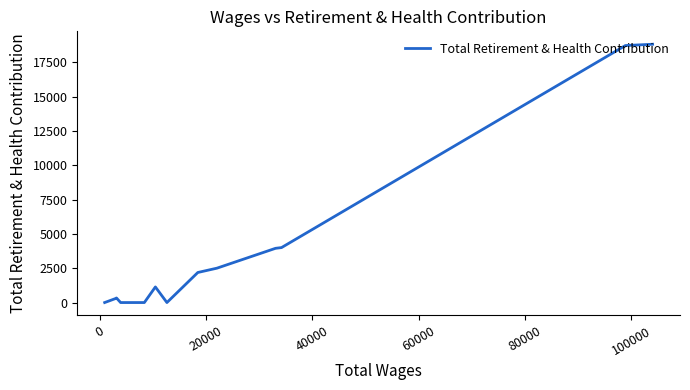

Does the chart have visible grid lines?

No